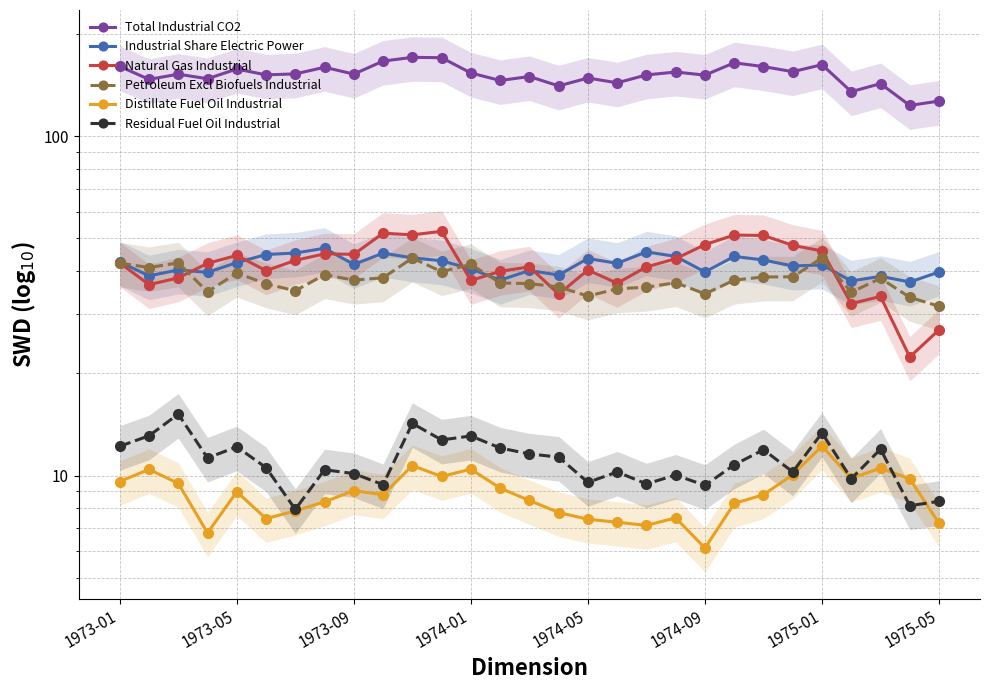

What is the difference between the maximum and minimum values in the Distillate Fuel Oil Industrial series?

6.1